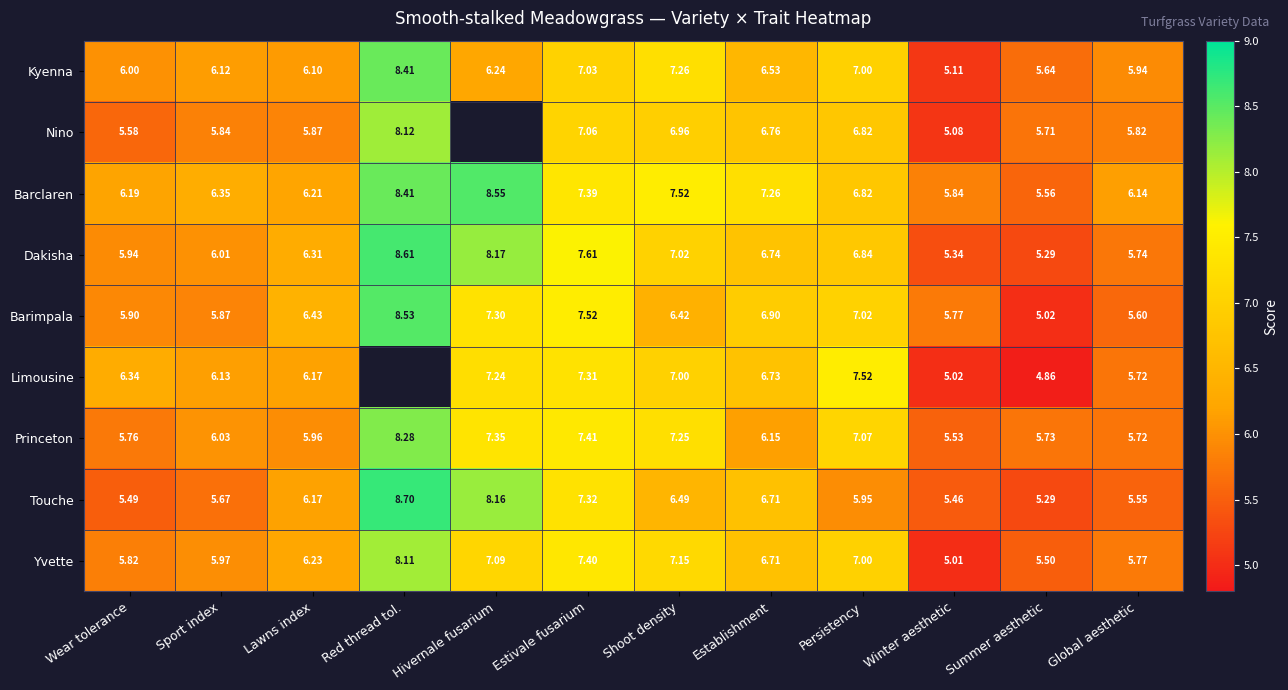

True or false: Barclaren has a value of 6.3 at Sport index.

True